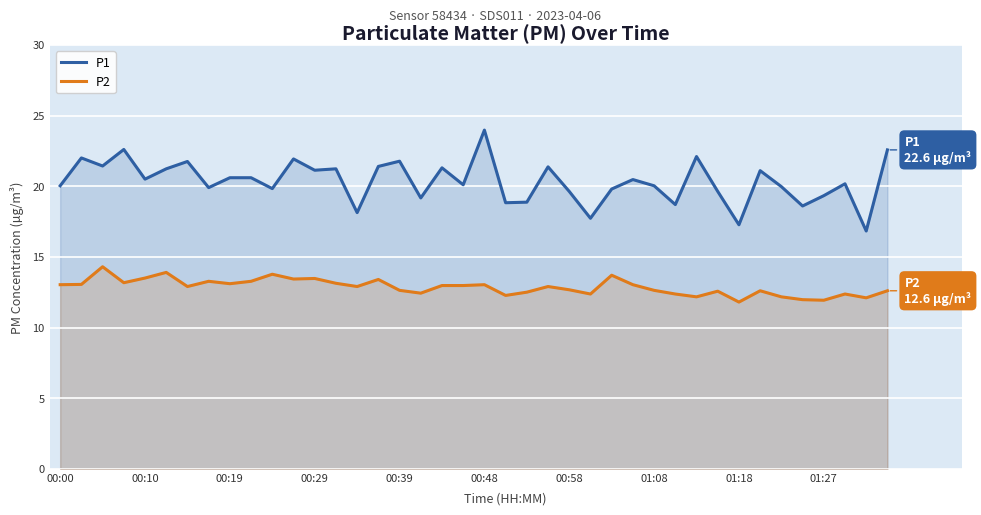

True or false: P2 and P1 cross at least once.

False